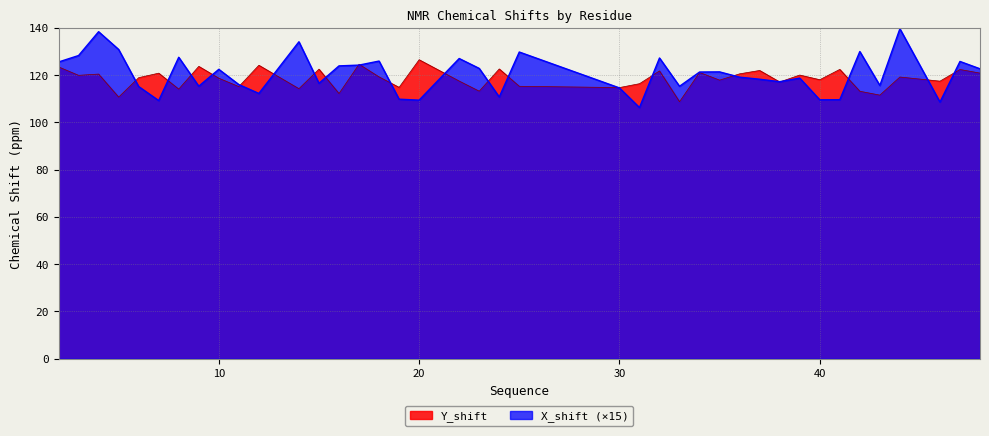

Is the value of Y_shift at 40 greater than the value of X_shift at 40?

Yes